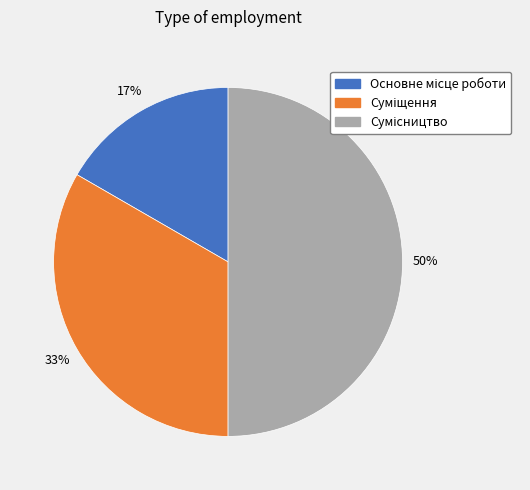

To the nearest percent, what is the difference between the largest and smallest slice percentages?

33%